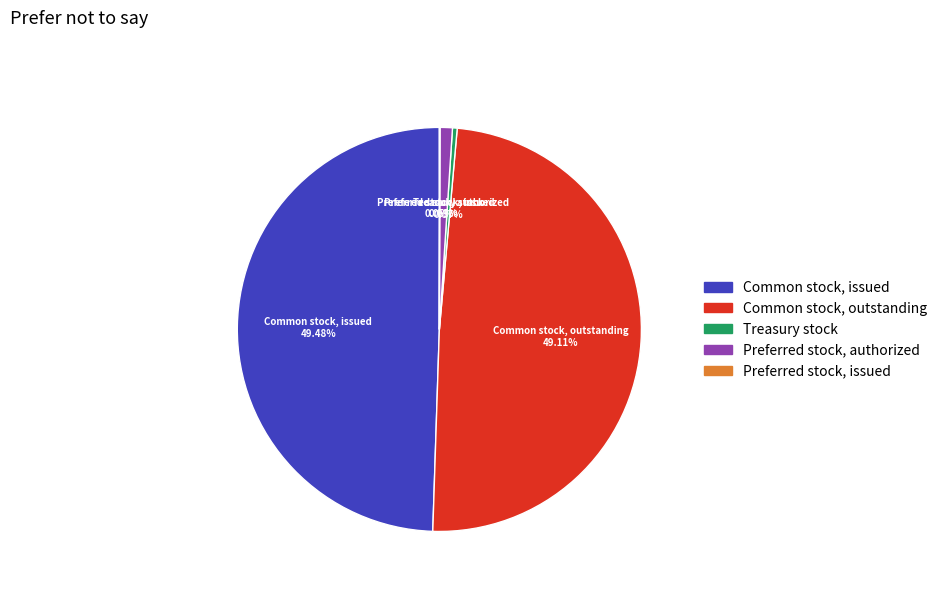

Does any single category account for the majority?

No